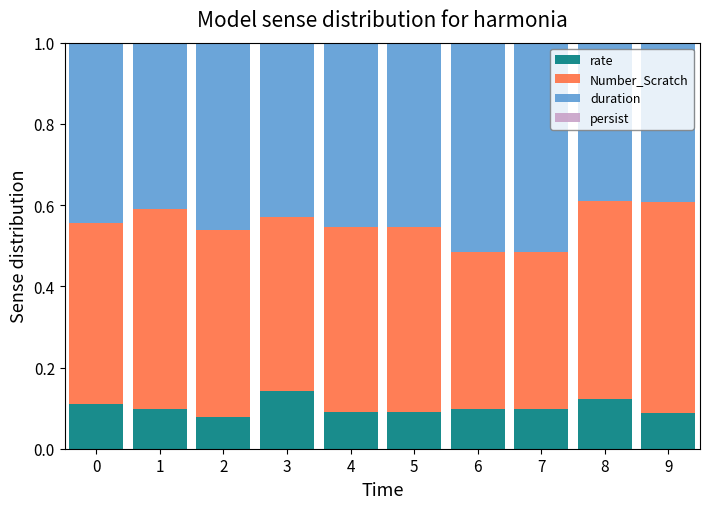

Count the number of categories in the chart.

10